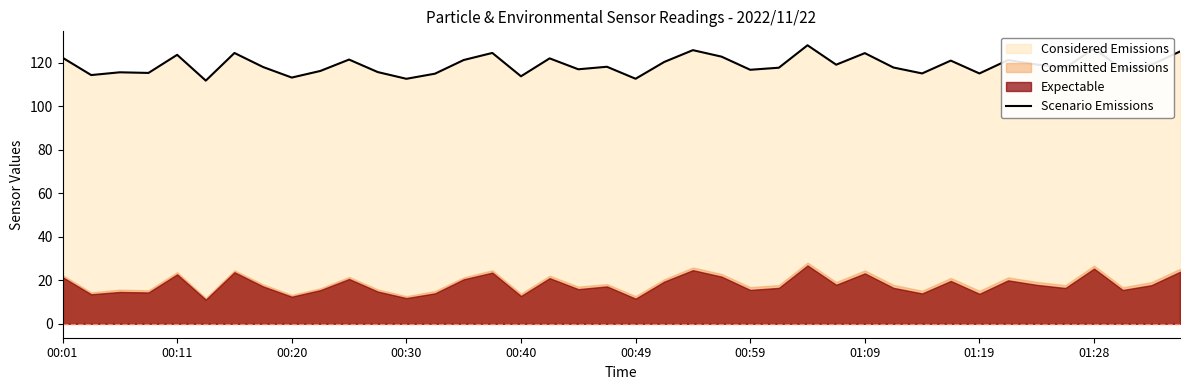

What is the lowest value of the Scenario Emissions series?

111.9